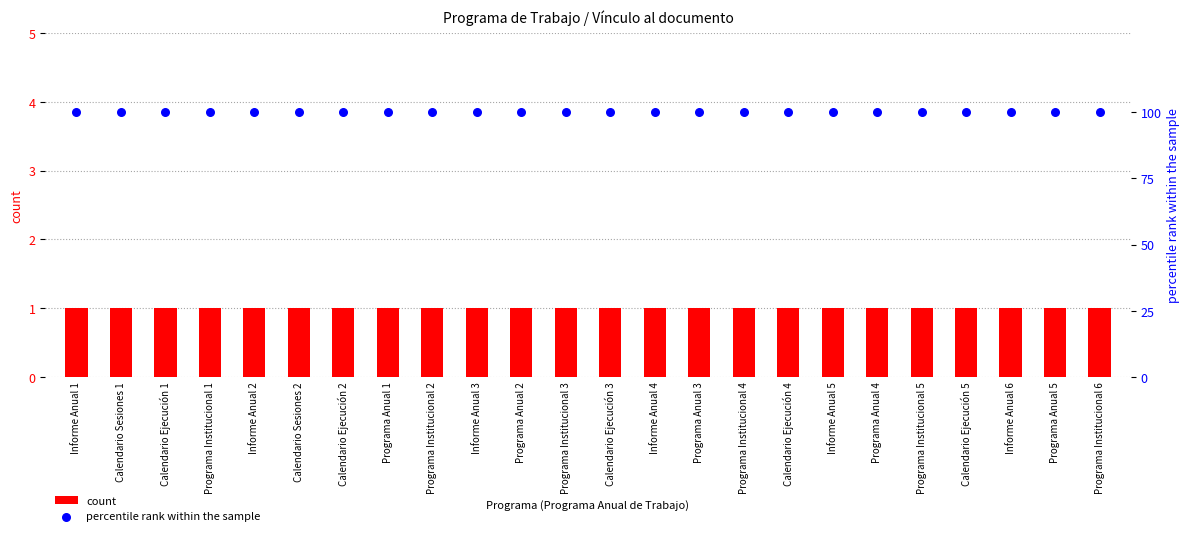

Which series has the largest total across all categories?

percentile rank within the sample